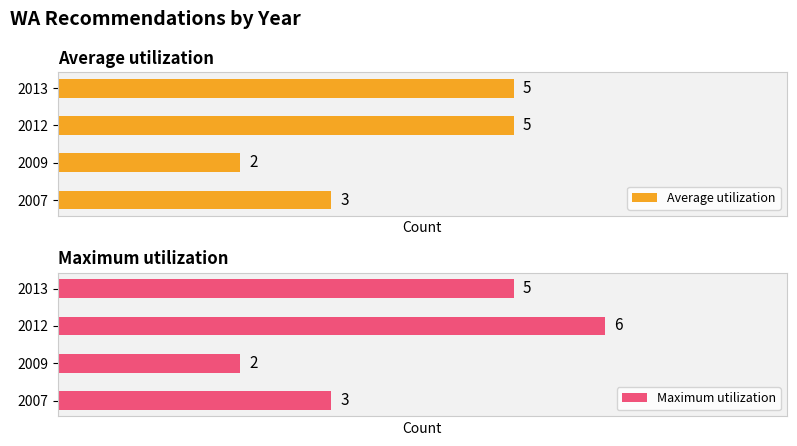

Rank the series by their average value, from lowest to highest.

Average utilization, Maximum utilization